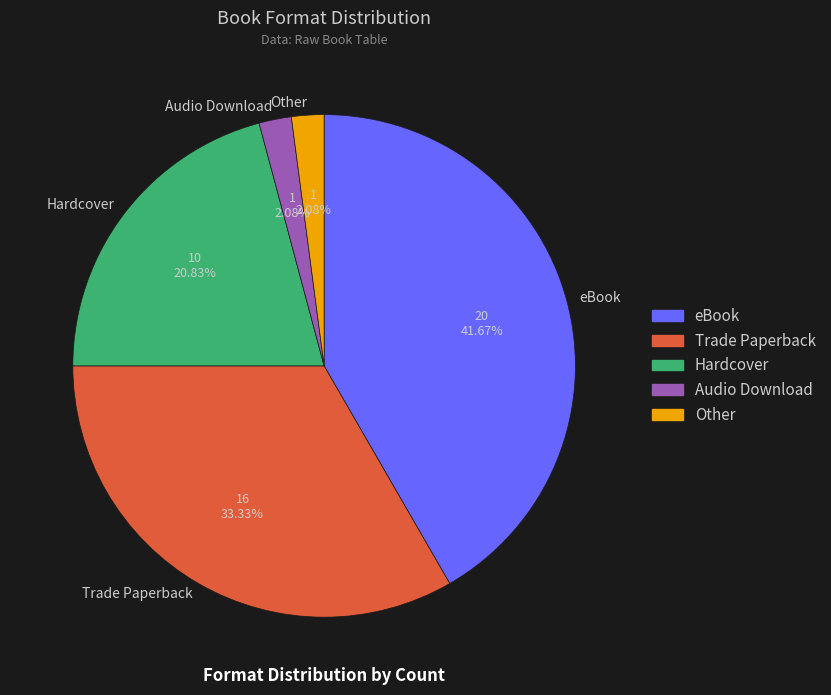

How many segments does this pie chart have?

5